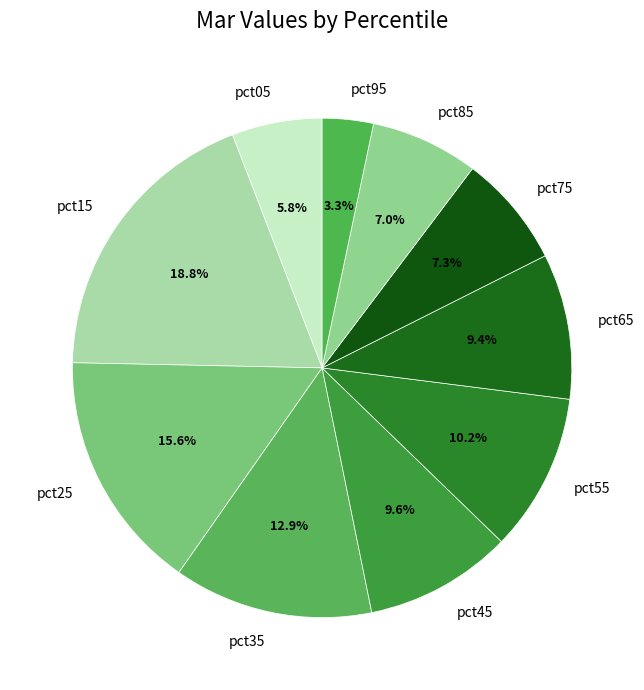

Is it true that pct55 is 10% of the pie?

True